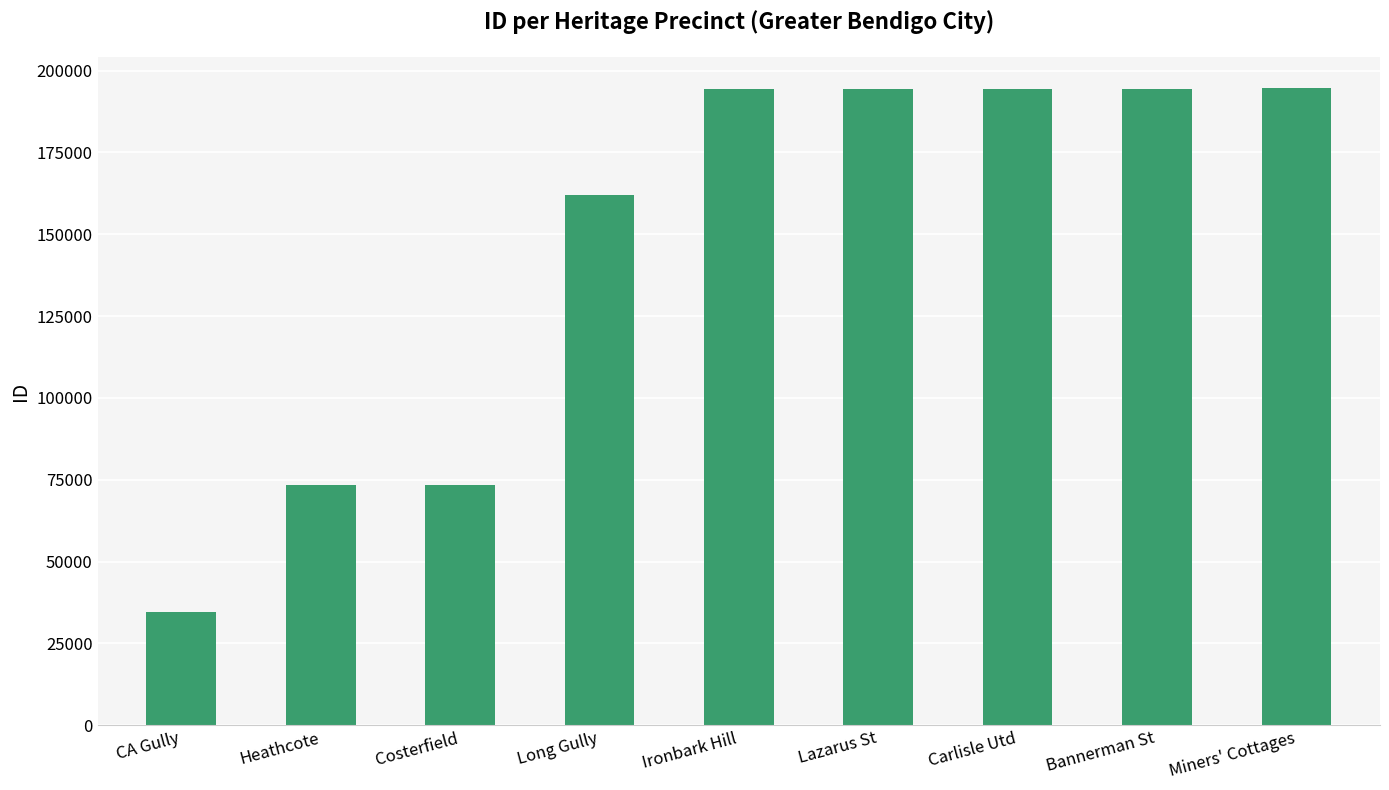

Approximately how many times larger is the value at Miners' Cottages compared to CA Gully?

5.6